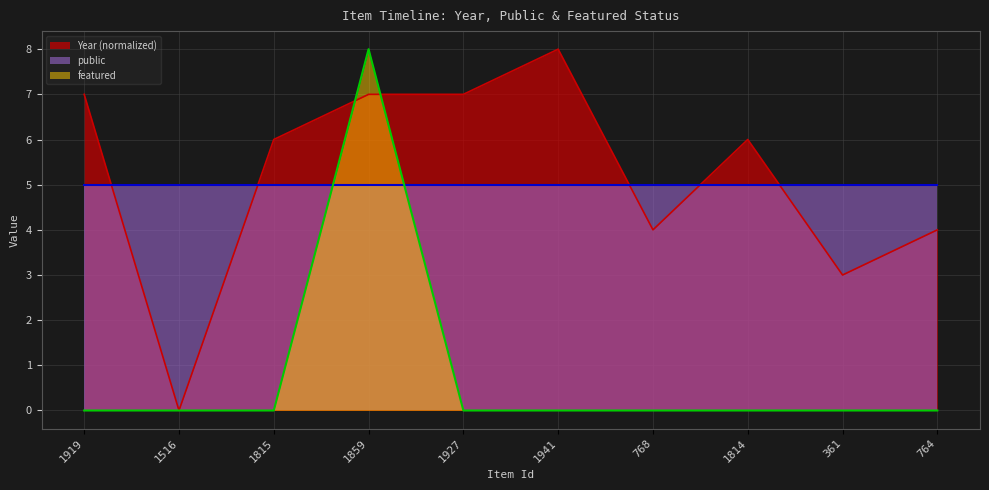

The value of Year at 1814 is 1. True or false?

False